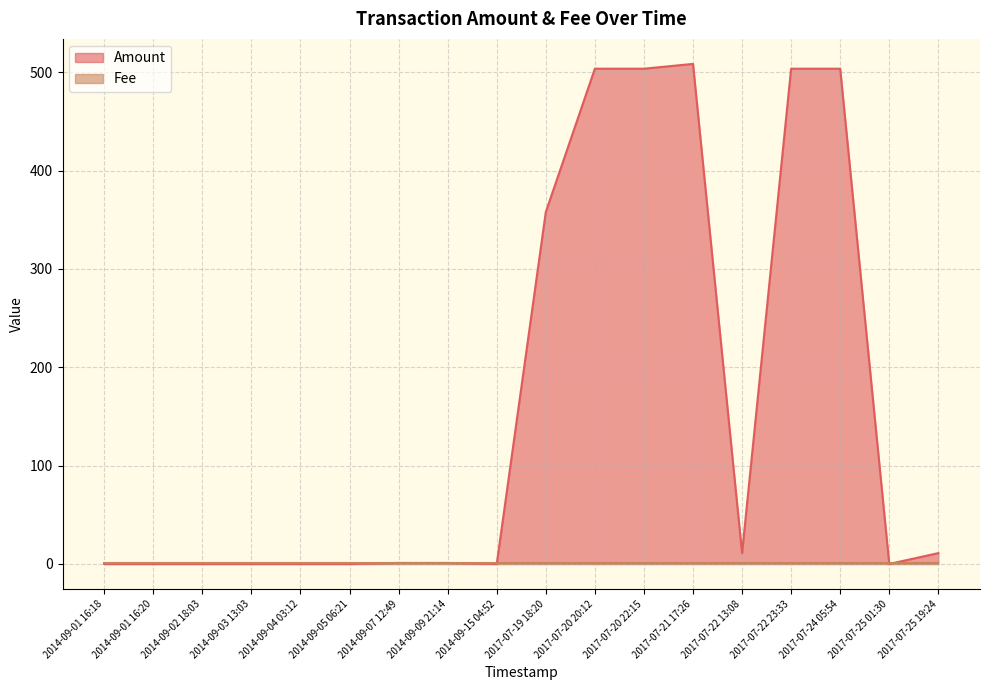

What is the change in value from 2014-09-15 04:52 to 2017-07-25 19:24?

+11.0